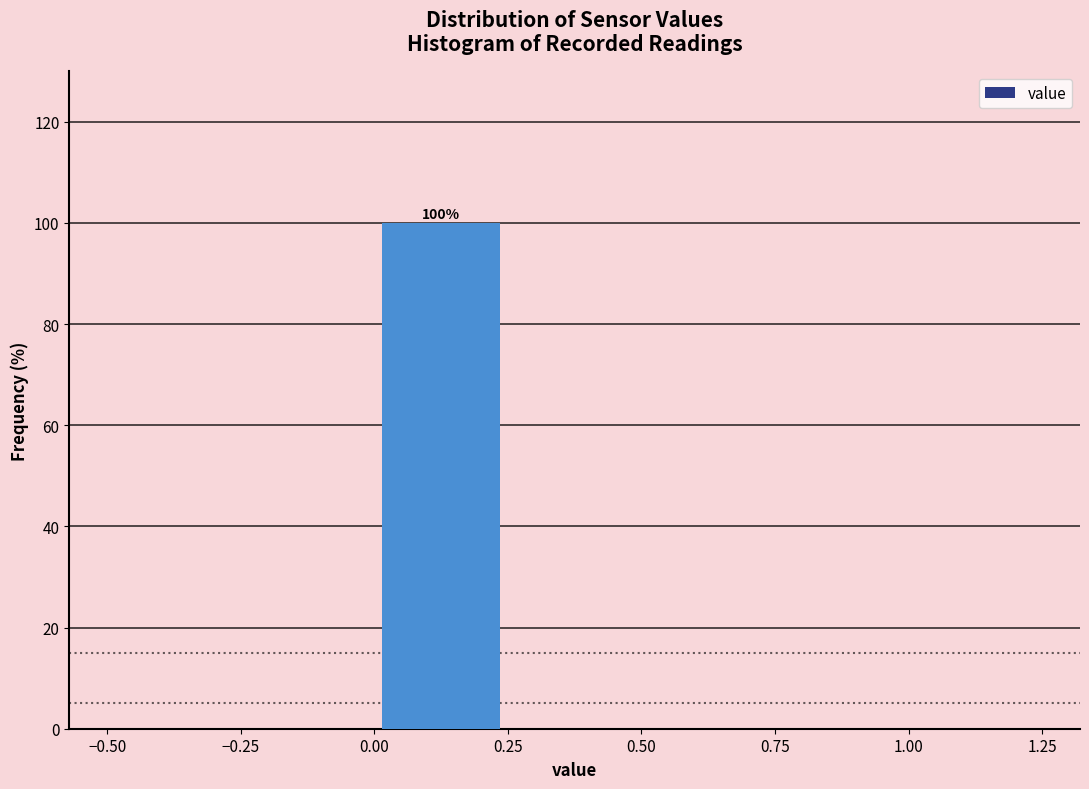

Which range on the x-axis has the tallest bar?

0.00 to 0.25